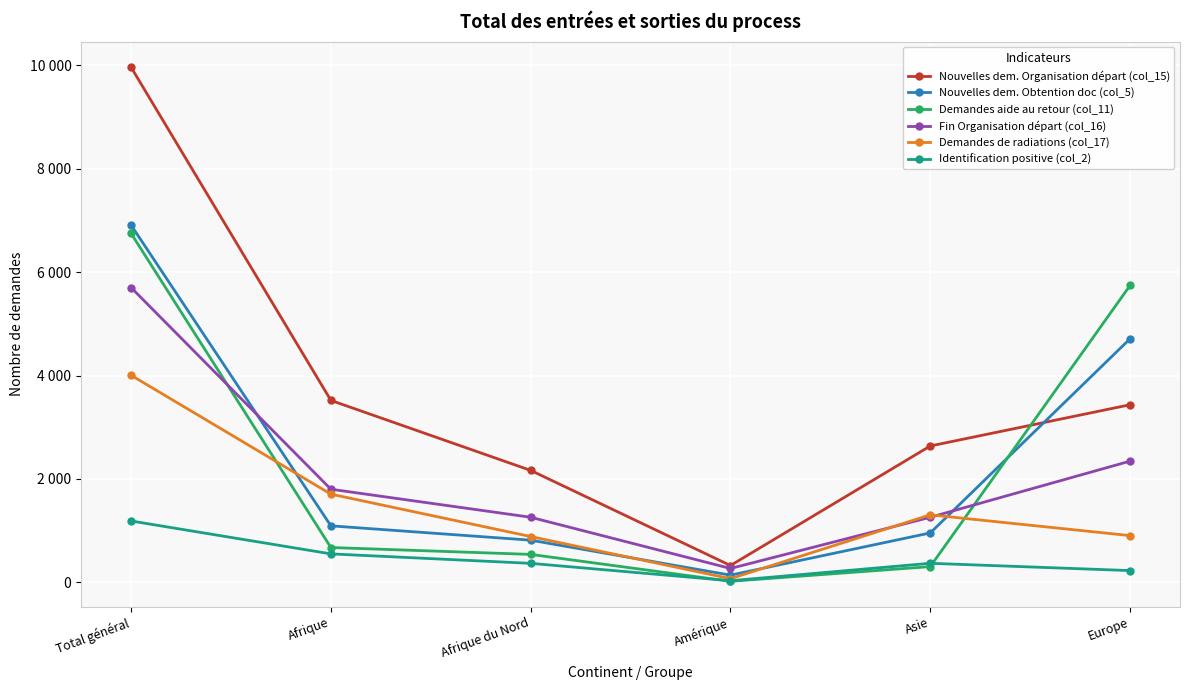

What are all the series names shown in the legend?

Nouvelles dem. Organisation départ (col_15), Nouvelles dem. Obtention doc (col_5), Demandes aide au retour (col_11), Fin Organisation départ (col_16), Demandes de radiations (col_17), Identification positive (col_2)